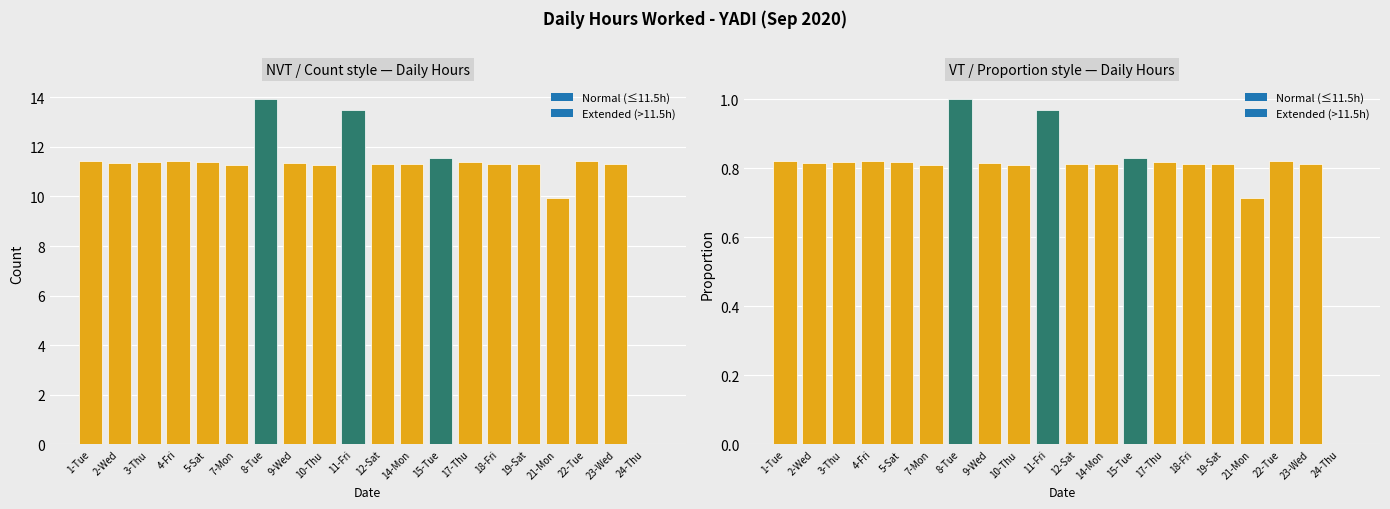

Approximately how many times larger is the value at 10-Thu compared to 3-Thu?

1.0